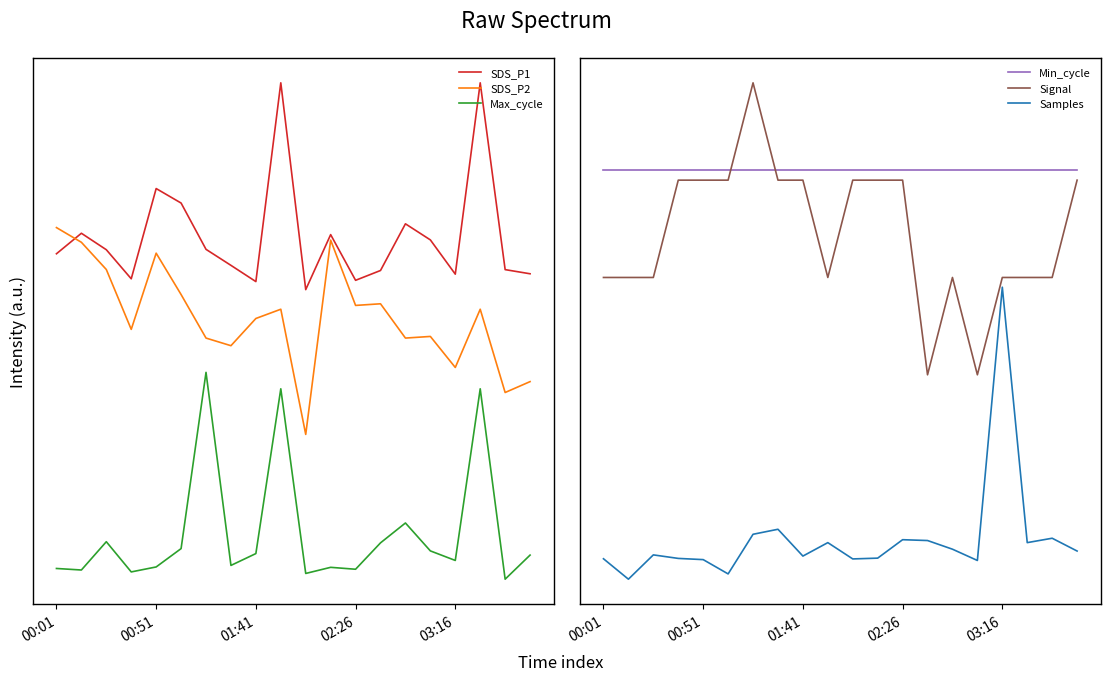

What is the greatest value displayed?

2.4